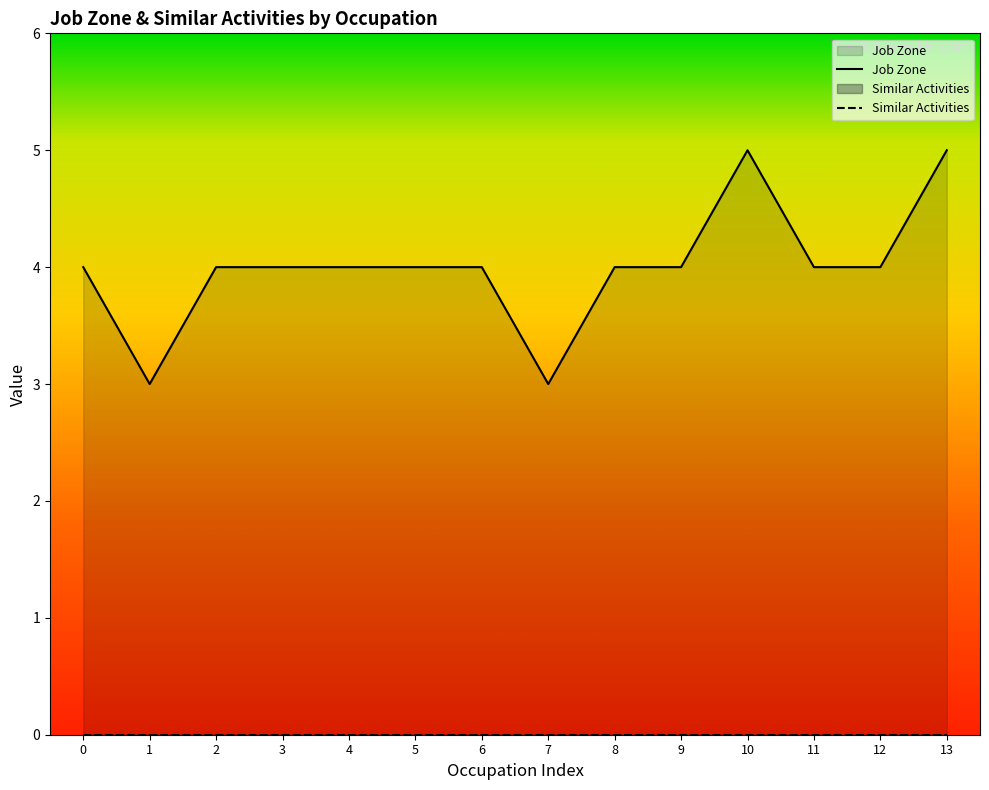

What is the greatest value displayed?

5